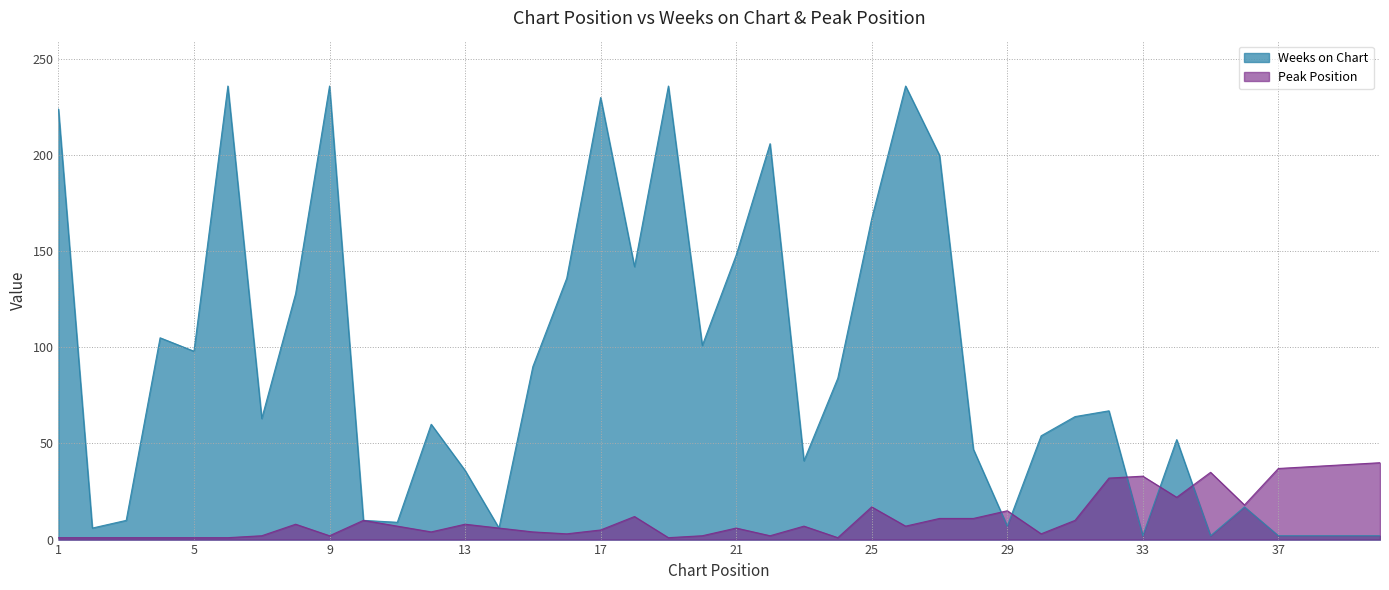

Which label corresponds to the smallest value in the chart?

1